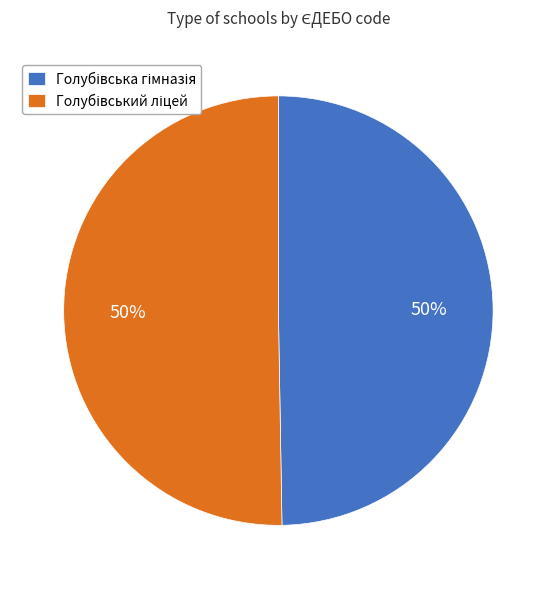

How many slices are in this pie chart?

2